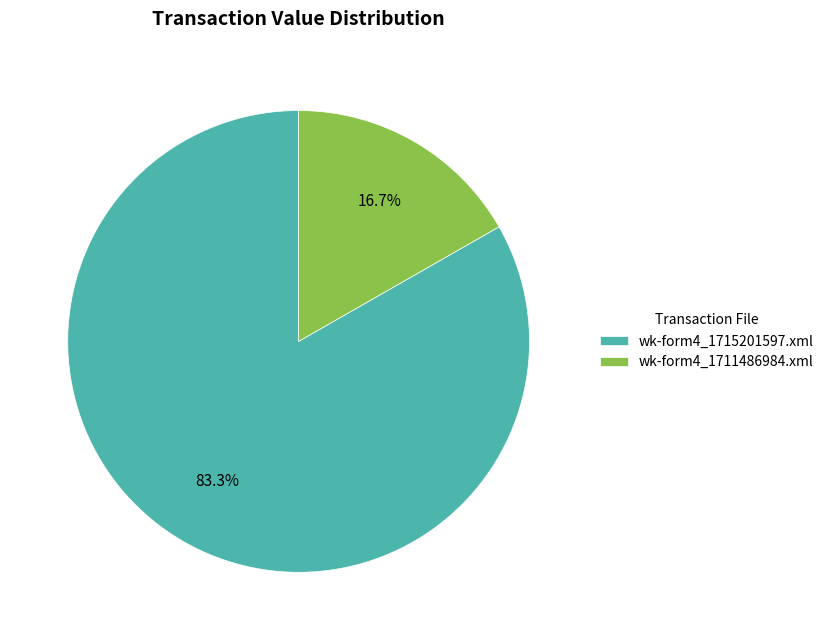

Which category has the biggest portion of the pie?

wk-form4_1715201597.xml